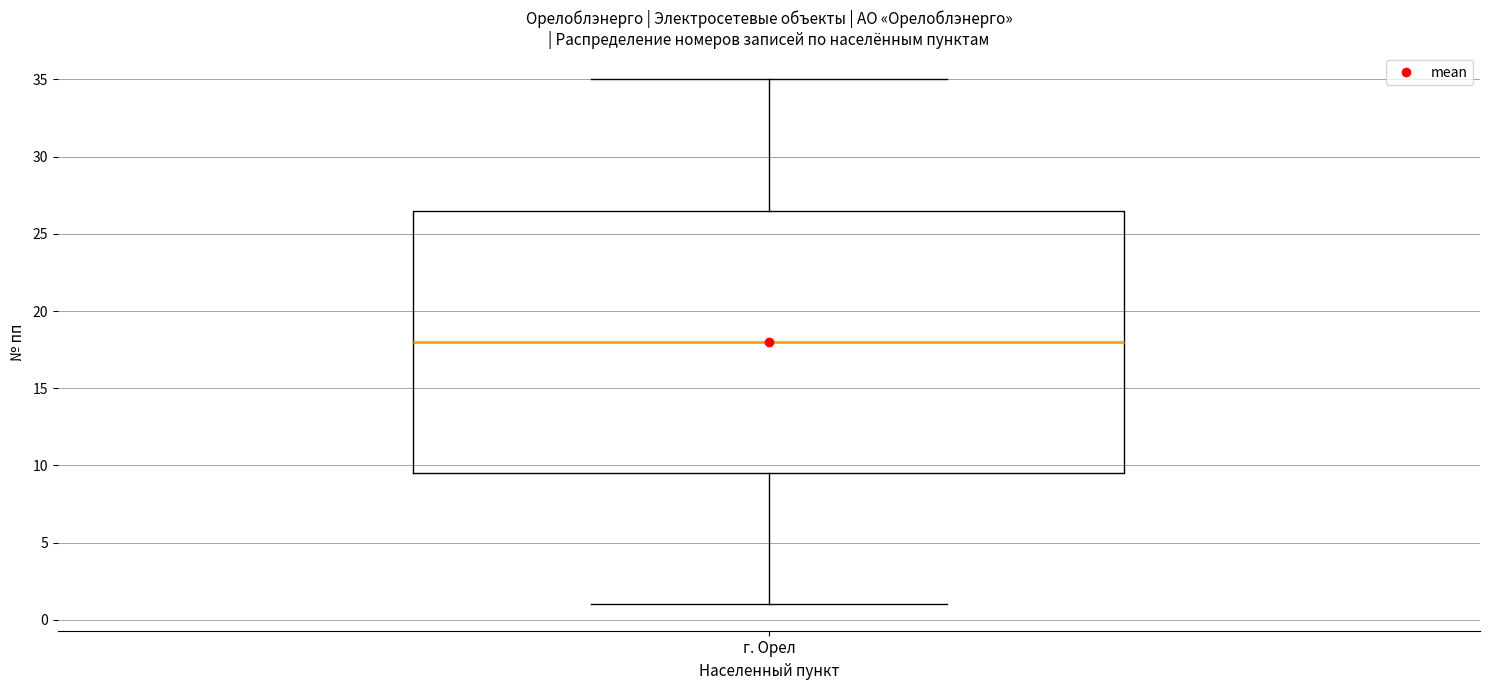

Where does the lower whisker of the box for г. Орел end on the y-axis? The values are not printed on the chart, so give them approximately, as read against the axis.

1.0